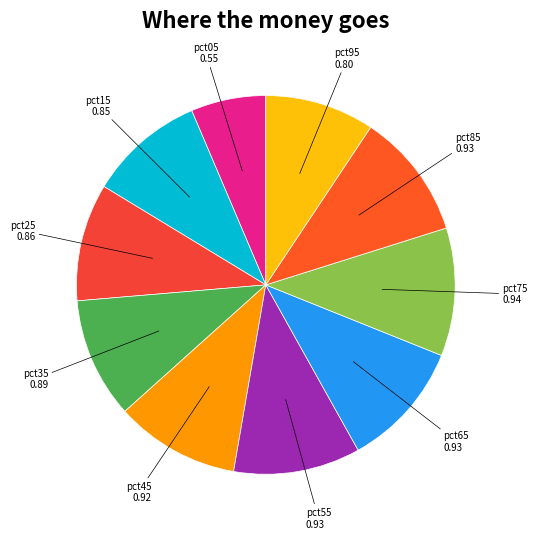

Which slice is the smallest?

pct05